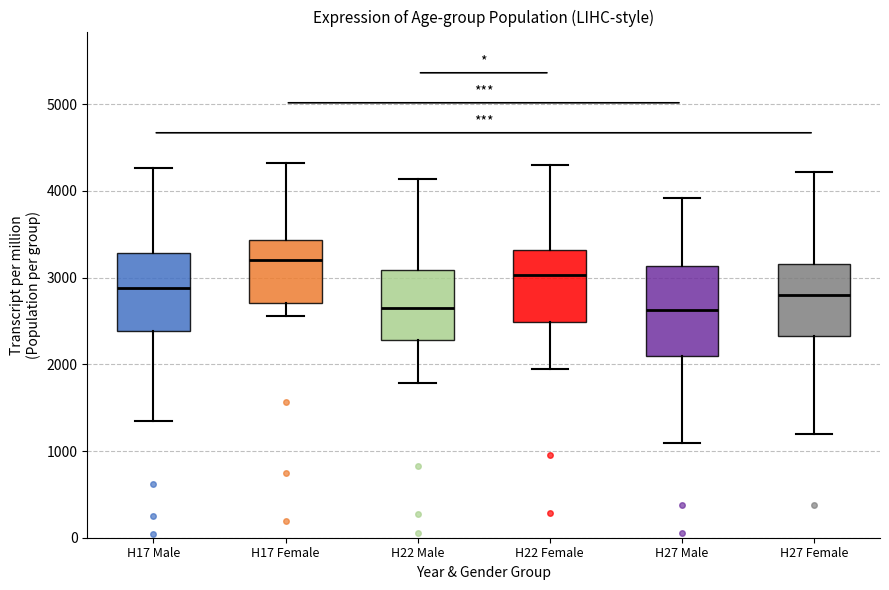

Where does the lower whisker of the box for H22 Male end on the y-axis? The values are not printed on the chart, so give them approximately, as read against the axis.

1800